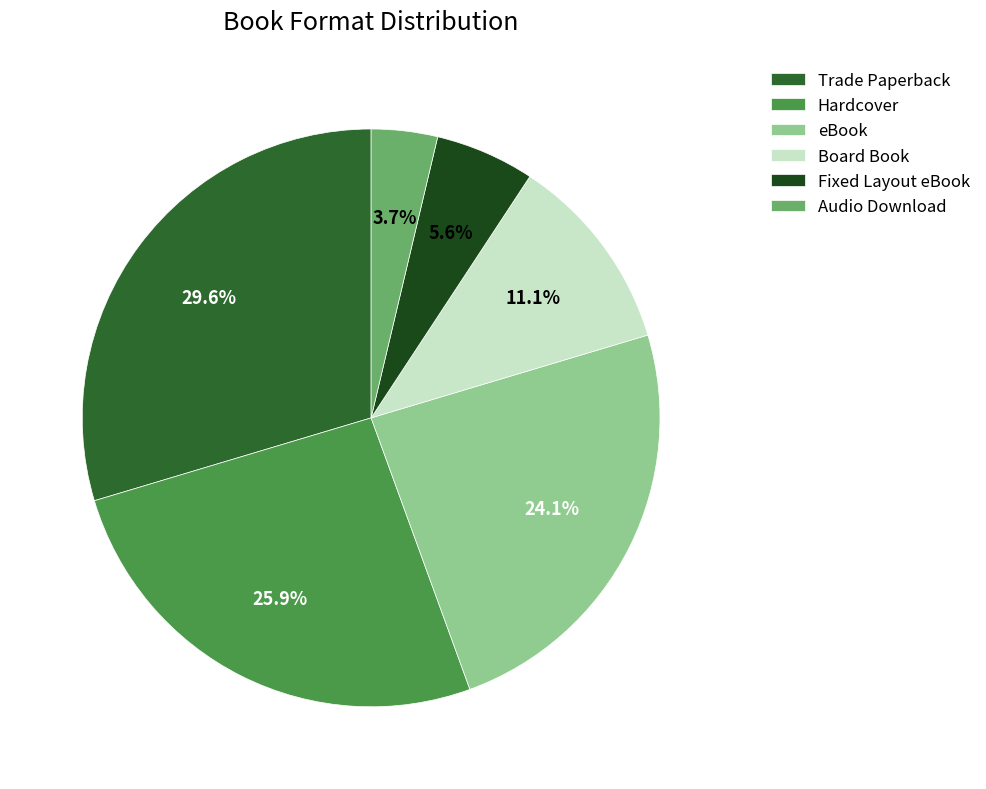

Is it true that Board Book is 25% of the pie?

False